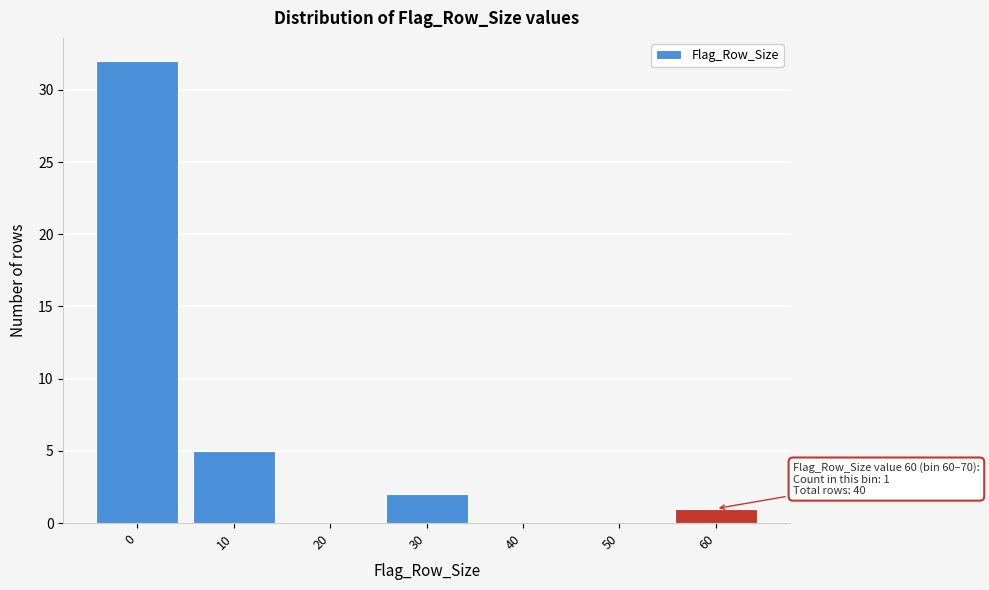

Reading left to right, transcribe all the data shown in this chart.

0=32	10=5	20=0	30=2	40=0	50=0	60=1